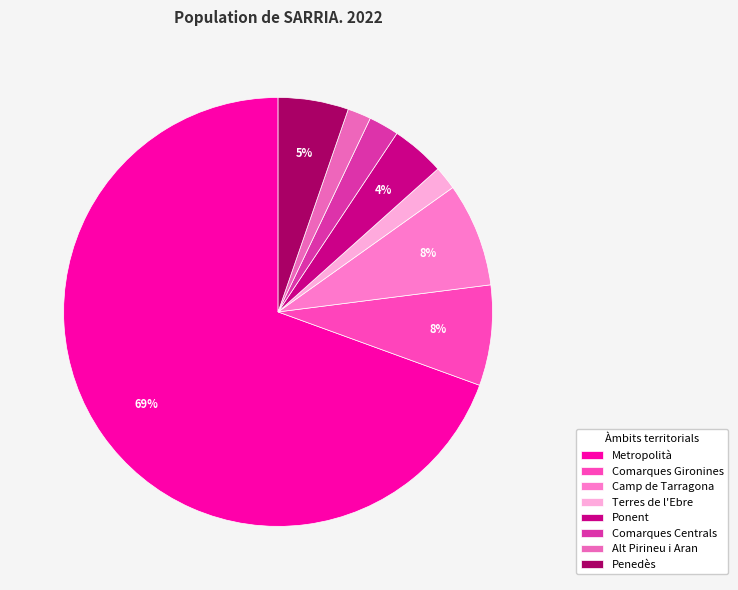

Count the number of slices in the pie.

8